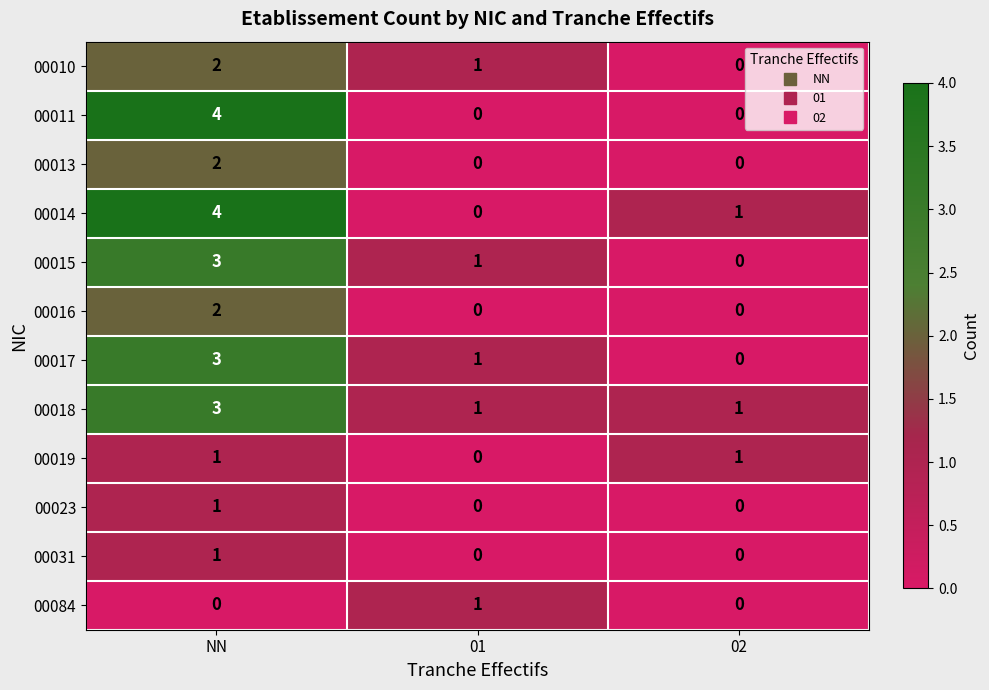

What is the total value across all series at 02?

3